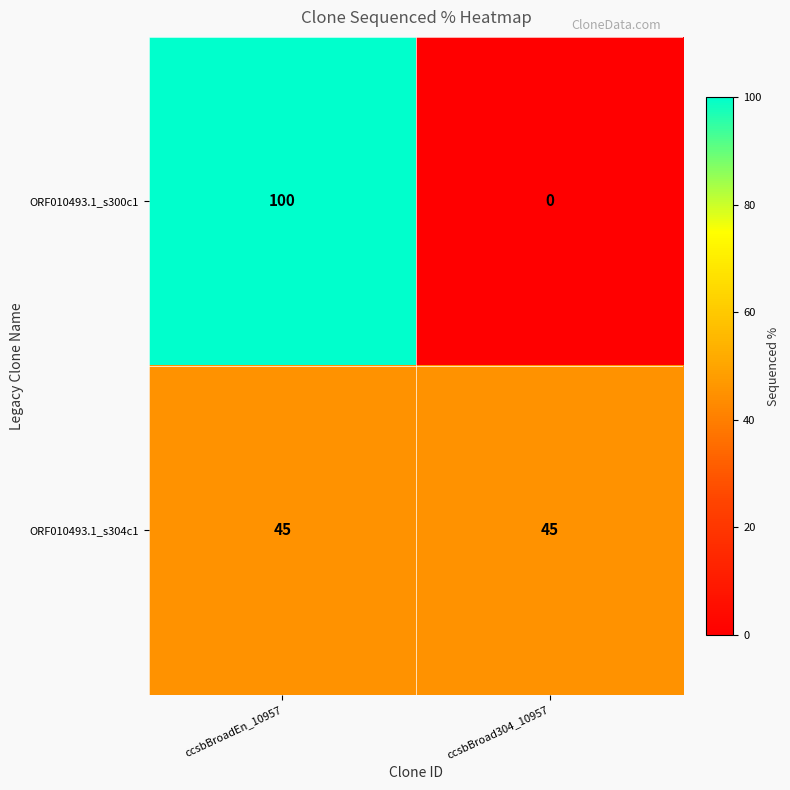

Which category has the lowest value across all series?

ccsbBroad304_10957